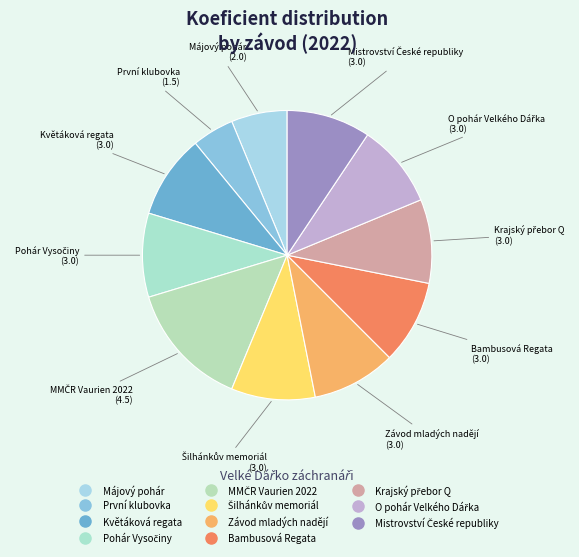

Is there any slice that represents more than half of the pie?

No